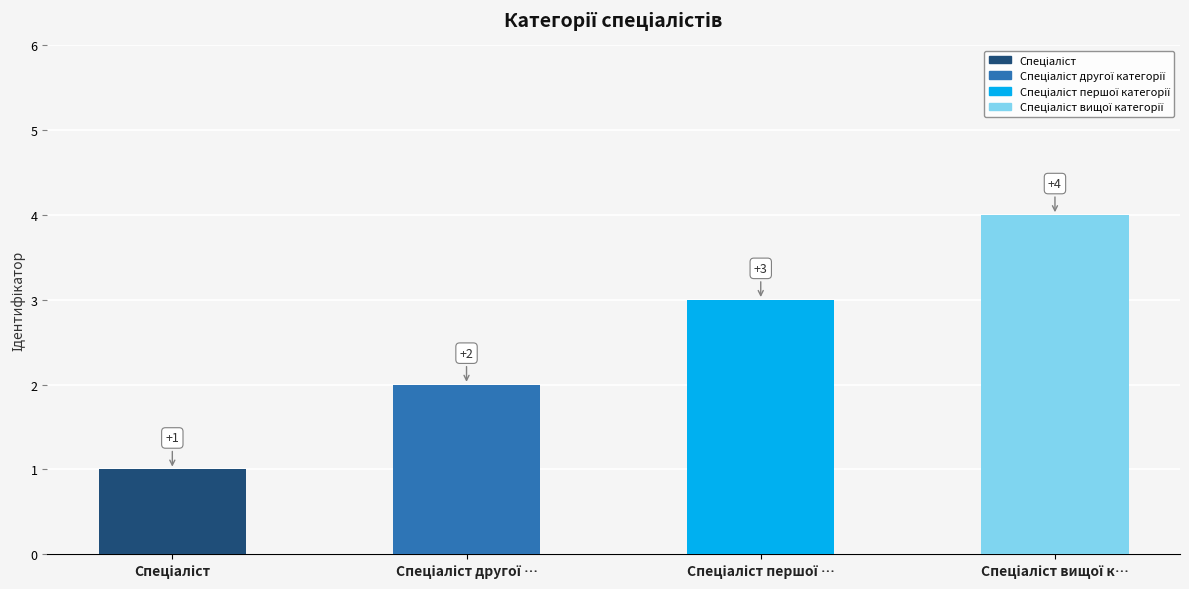

What is the value of the 3rd bar from the left?

3